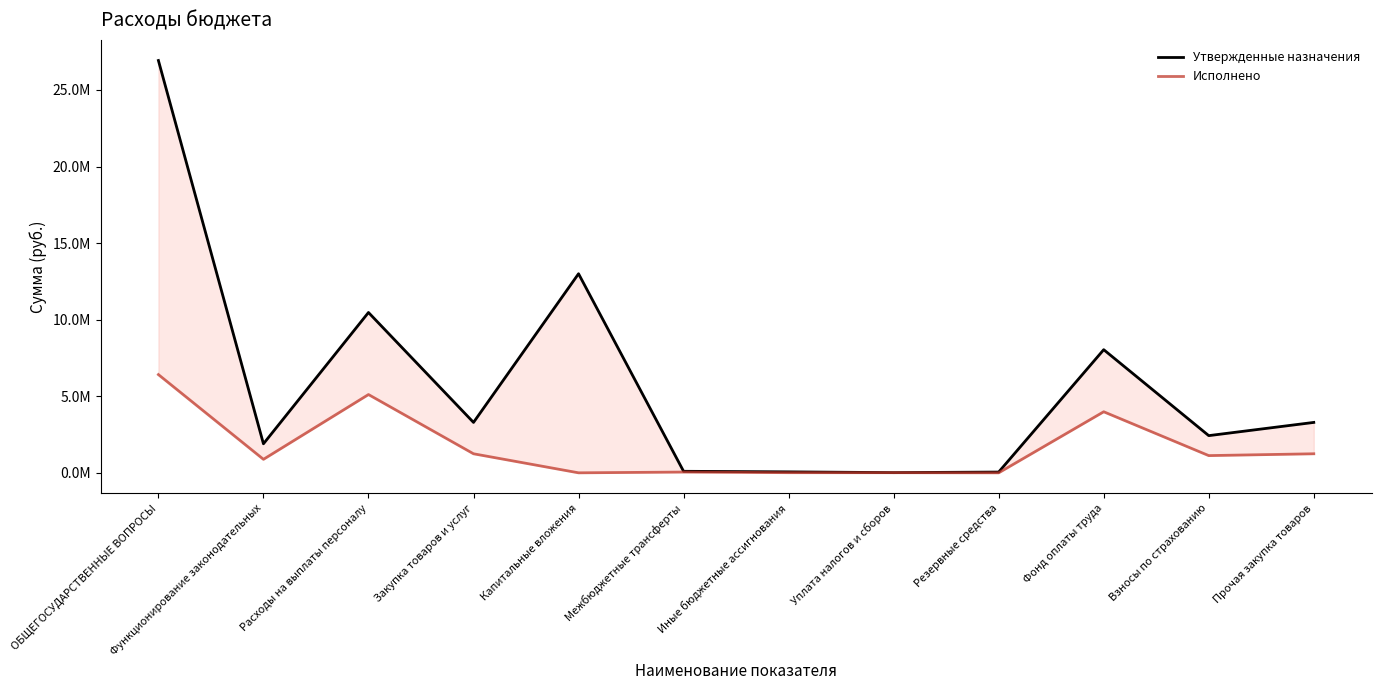

Which series has the largest total across all categories?

Утвержденные назначения